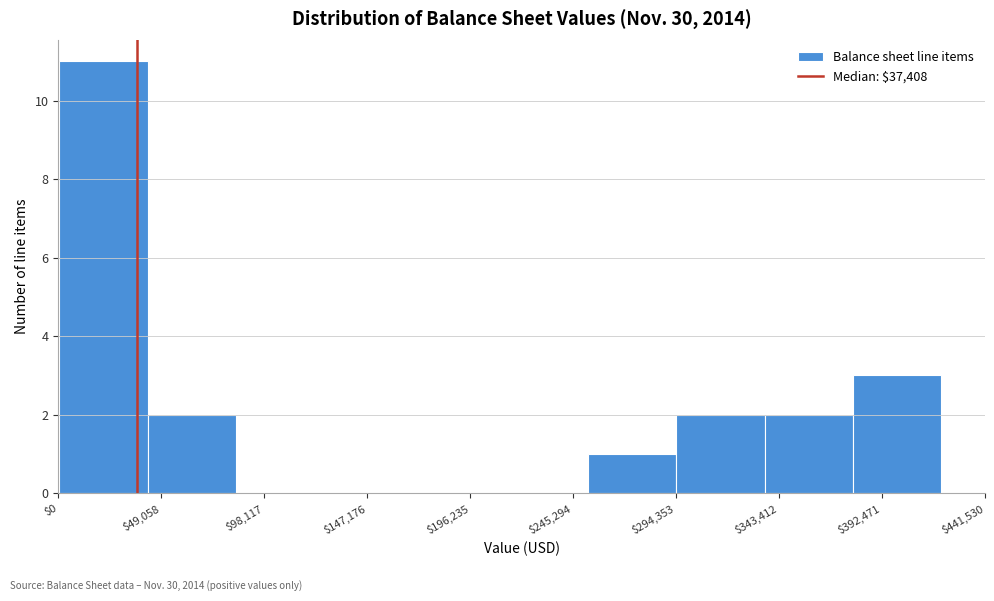

Reading left to right, transcribe this chart: for each bar, give the range it covers on the x-axis and its height. Neither the bar edges nor the heights are printed on the chart, so give them approximately, as read against the axes.

0 to 45000: 11
45000 to 85000: 2
85000 to 125000: 0
125000 to 170000: 0
170000 to 210000: 0
210000 to 255000: 0
255000 to 295000: 1
295000 to 335000: 2
335000 to 380000: 2
380000 to 420000: 3